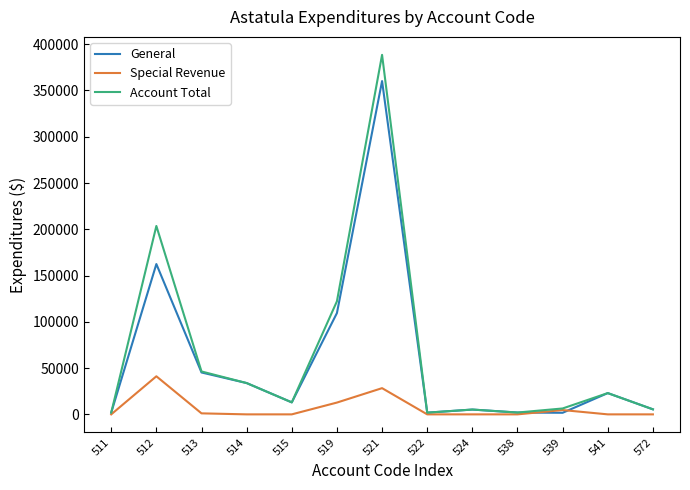

What is the difference between the General values at 513 and 521?

314871